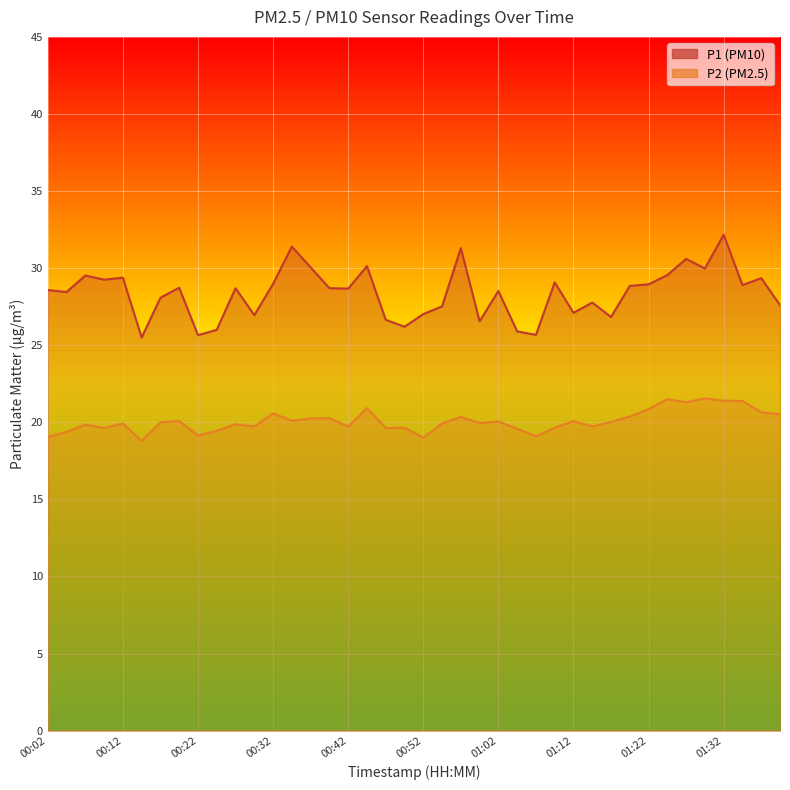

True or false: P2 and P1 cross at least once.

False